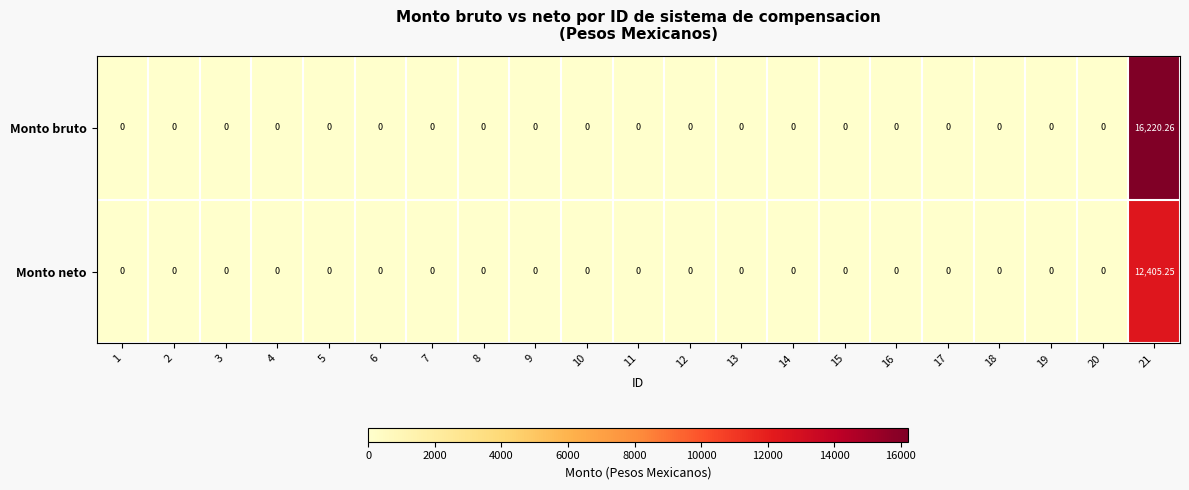

Rank the series by their maximum value, from highest to lowest.

Monto bruto, Monto neto